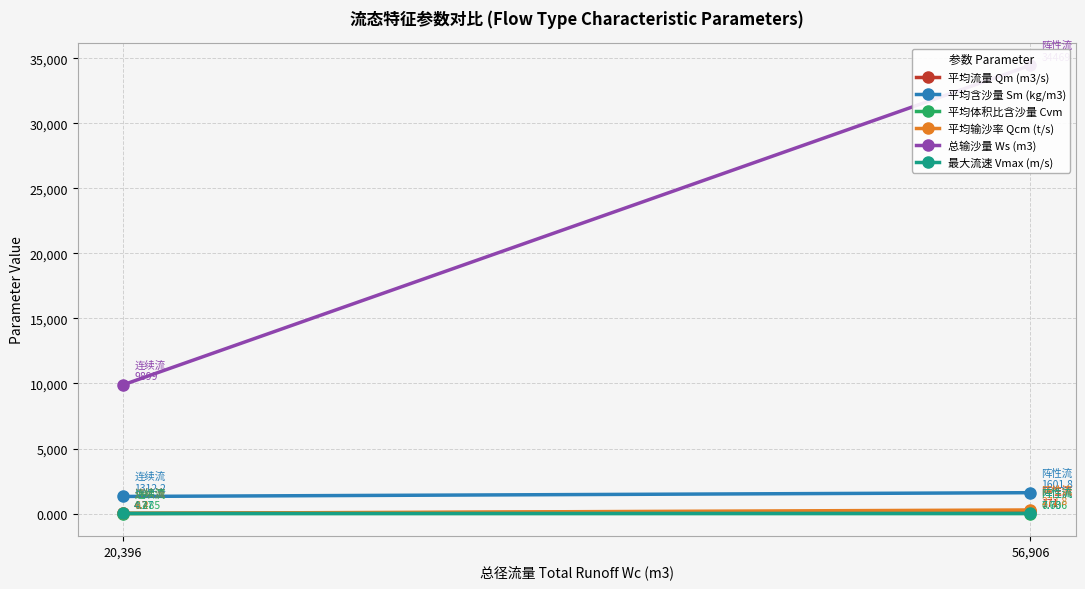

Reading right to left, transcribe all the data shown in this chart.

平均流量 Qm (m3/s): 56,906=171.0	20,396=4.7
平均含沙量 Sm (kg/m3): 56,906=1601.8	20,396=1312.2
平均体积比含沙量 Cvm: 56,906=0.6	20,396=0.5
平均输沙率 Qcm (t/s): 56,906=272.8	20,396=6.2
总输沙量 Ws (m3): 56,906=34469.0	20,396=9899.0
最大流速 Vmax (m/s): 56,906=7.7	20,396=4.3